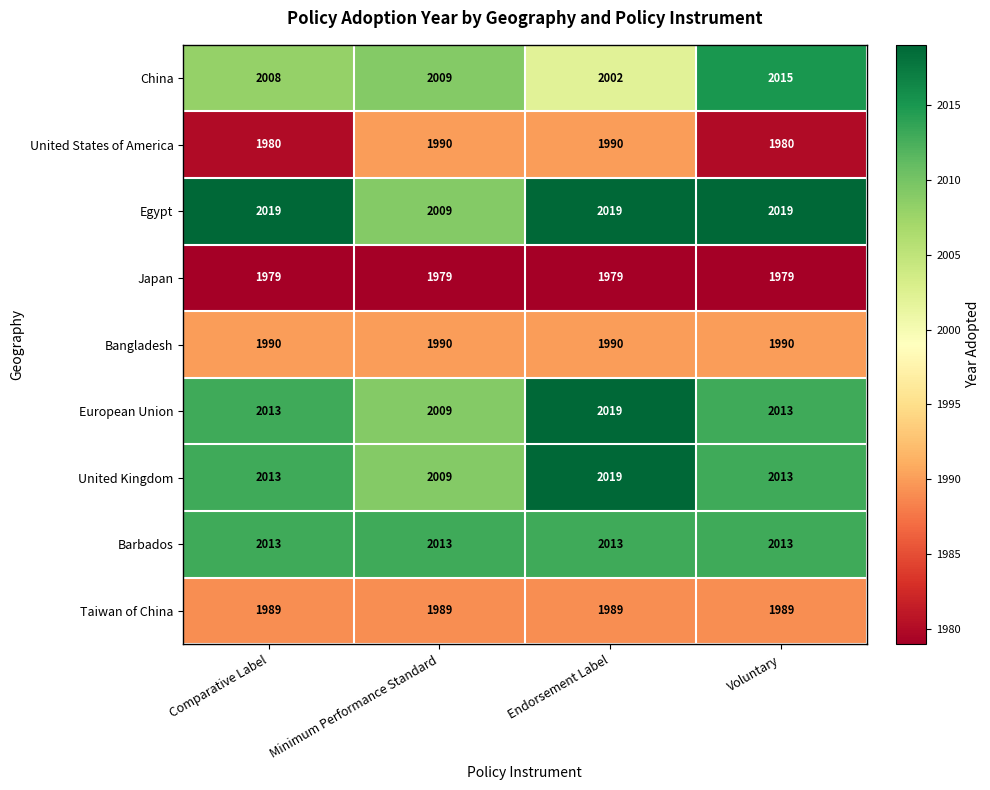

At how many categories does at least one series exceed 2006?

4